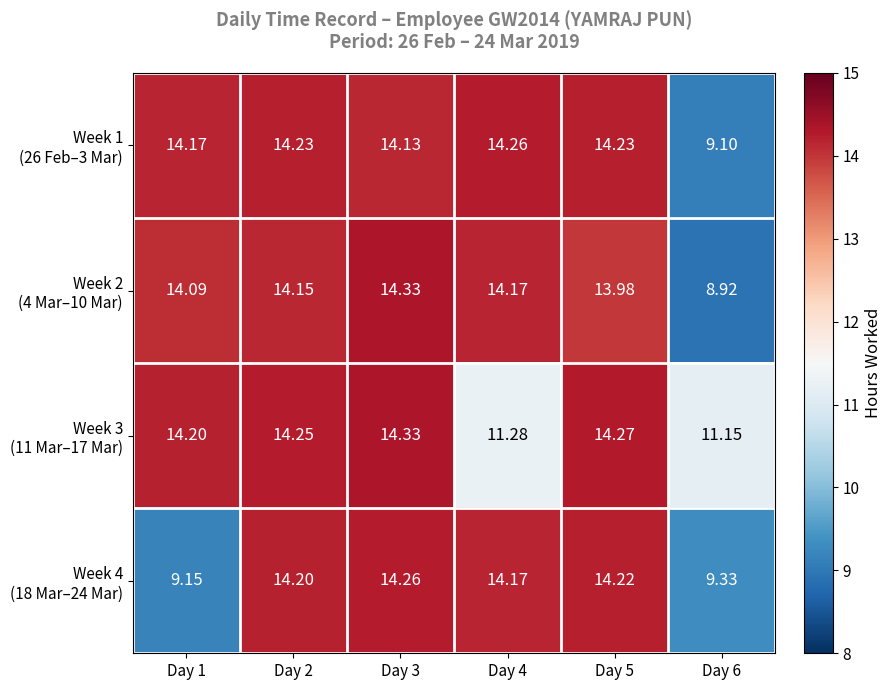

What is the spread (max minus min) of values at Day 4?

3.0